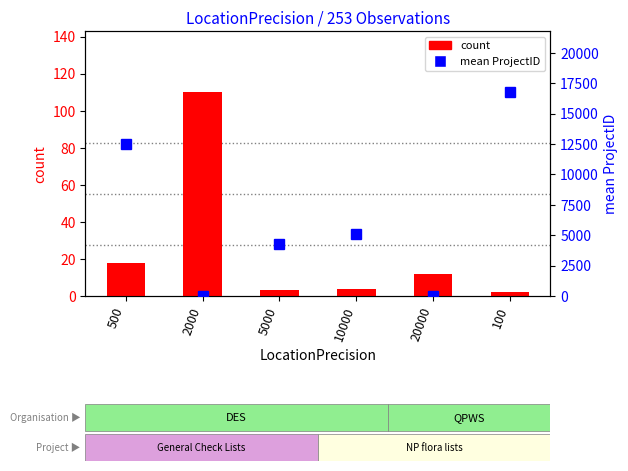

How many distinct data groups are displayed?

2